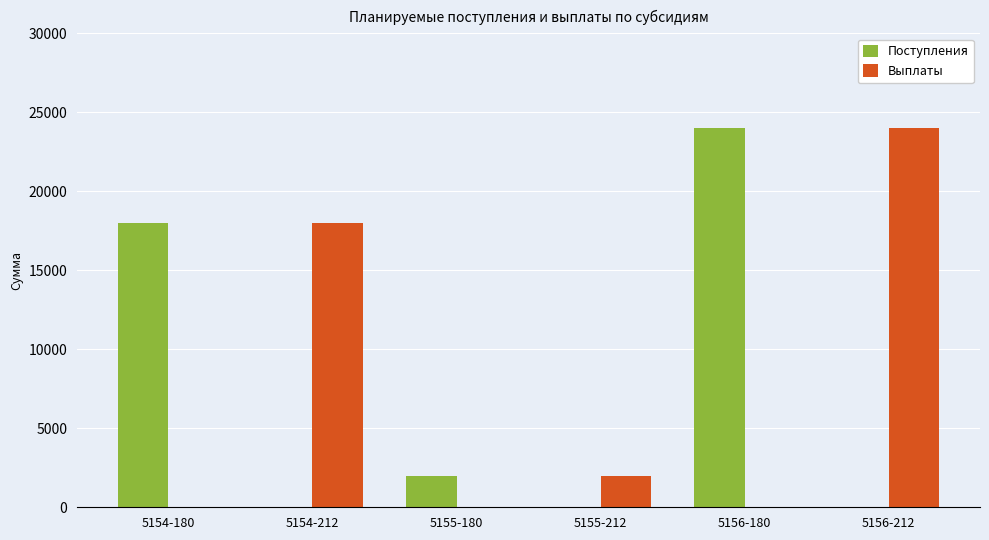

Is the value of Поступления at 5154-180 greater than the value of Выплаты at 5154-180?

Yes